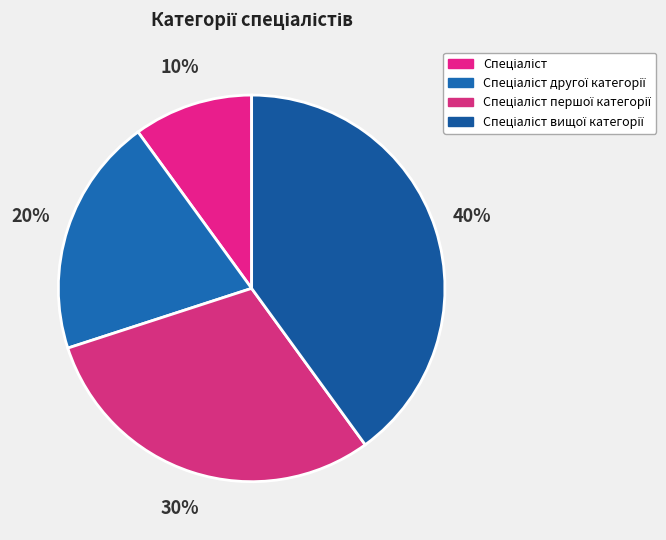

What percentage is NOT represented by Спеціаліст першої категорії?

70.0%